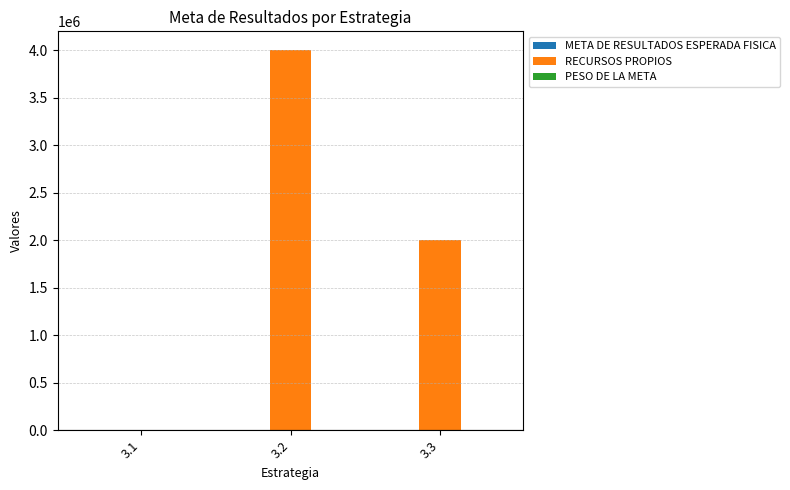

What is the maximum value shown in the chart?

4000000.0